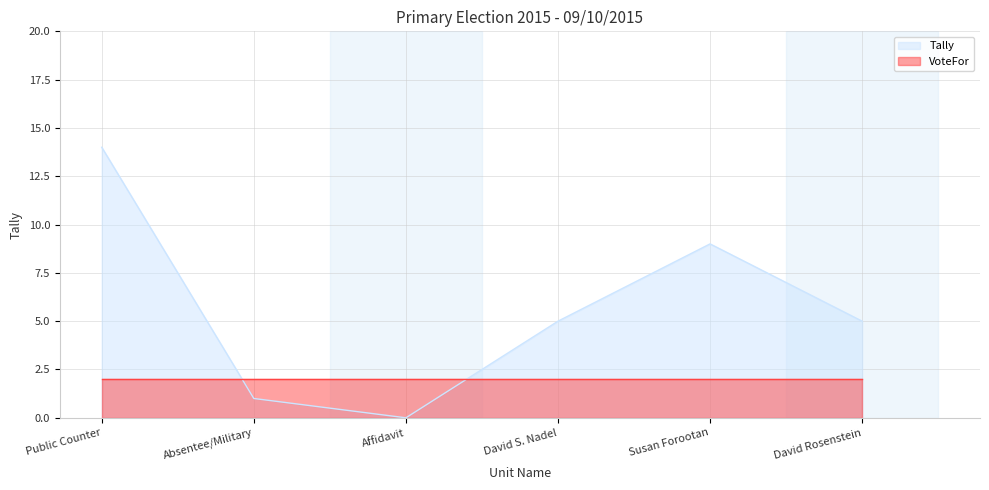

Rank the categories by value from lowest to highest.

Affidavit, Absentee/Military, David S. Nadel, David Rosenstein, Susan Forootan, Public Counter